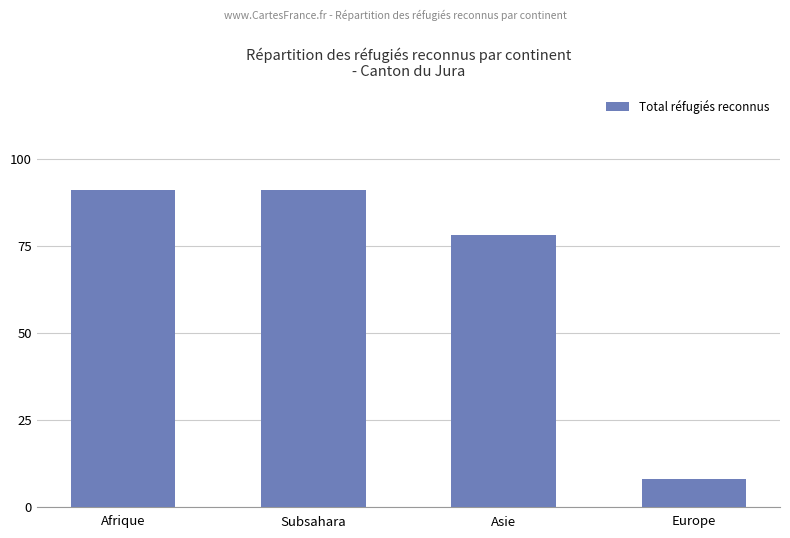

What is the minimum value shown in the chart?

8